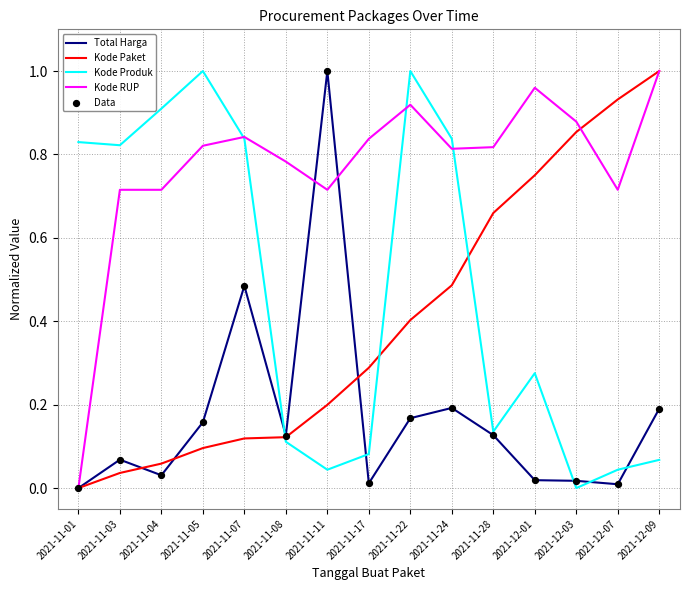

Between 2021-11-01 and 2021-11-24, which series saw the biggest shift?

Kode RUP